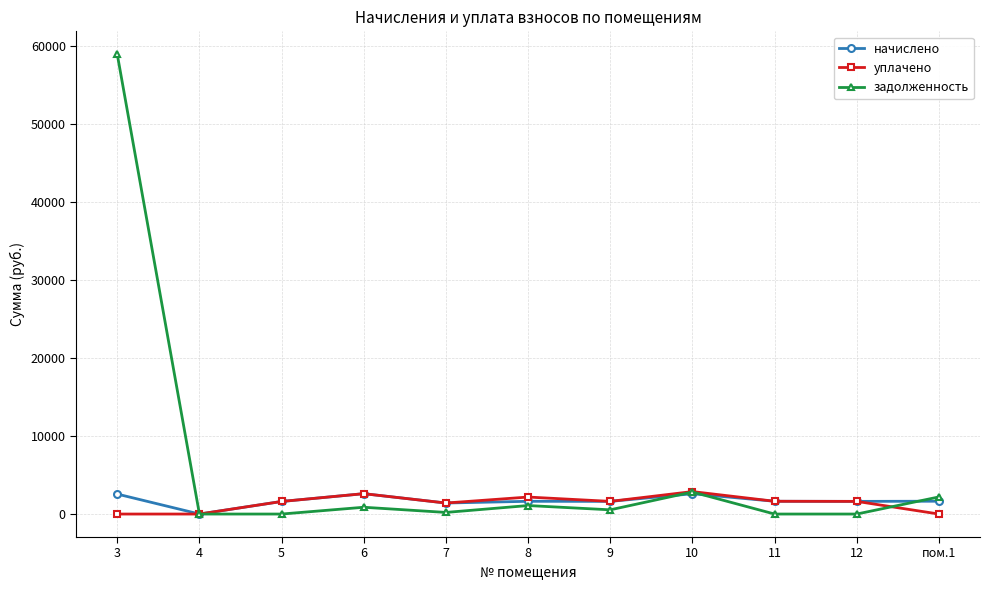

Between 10 and 11, which series saw the biggest shift?

задолженность